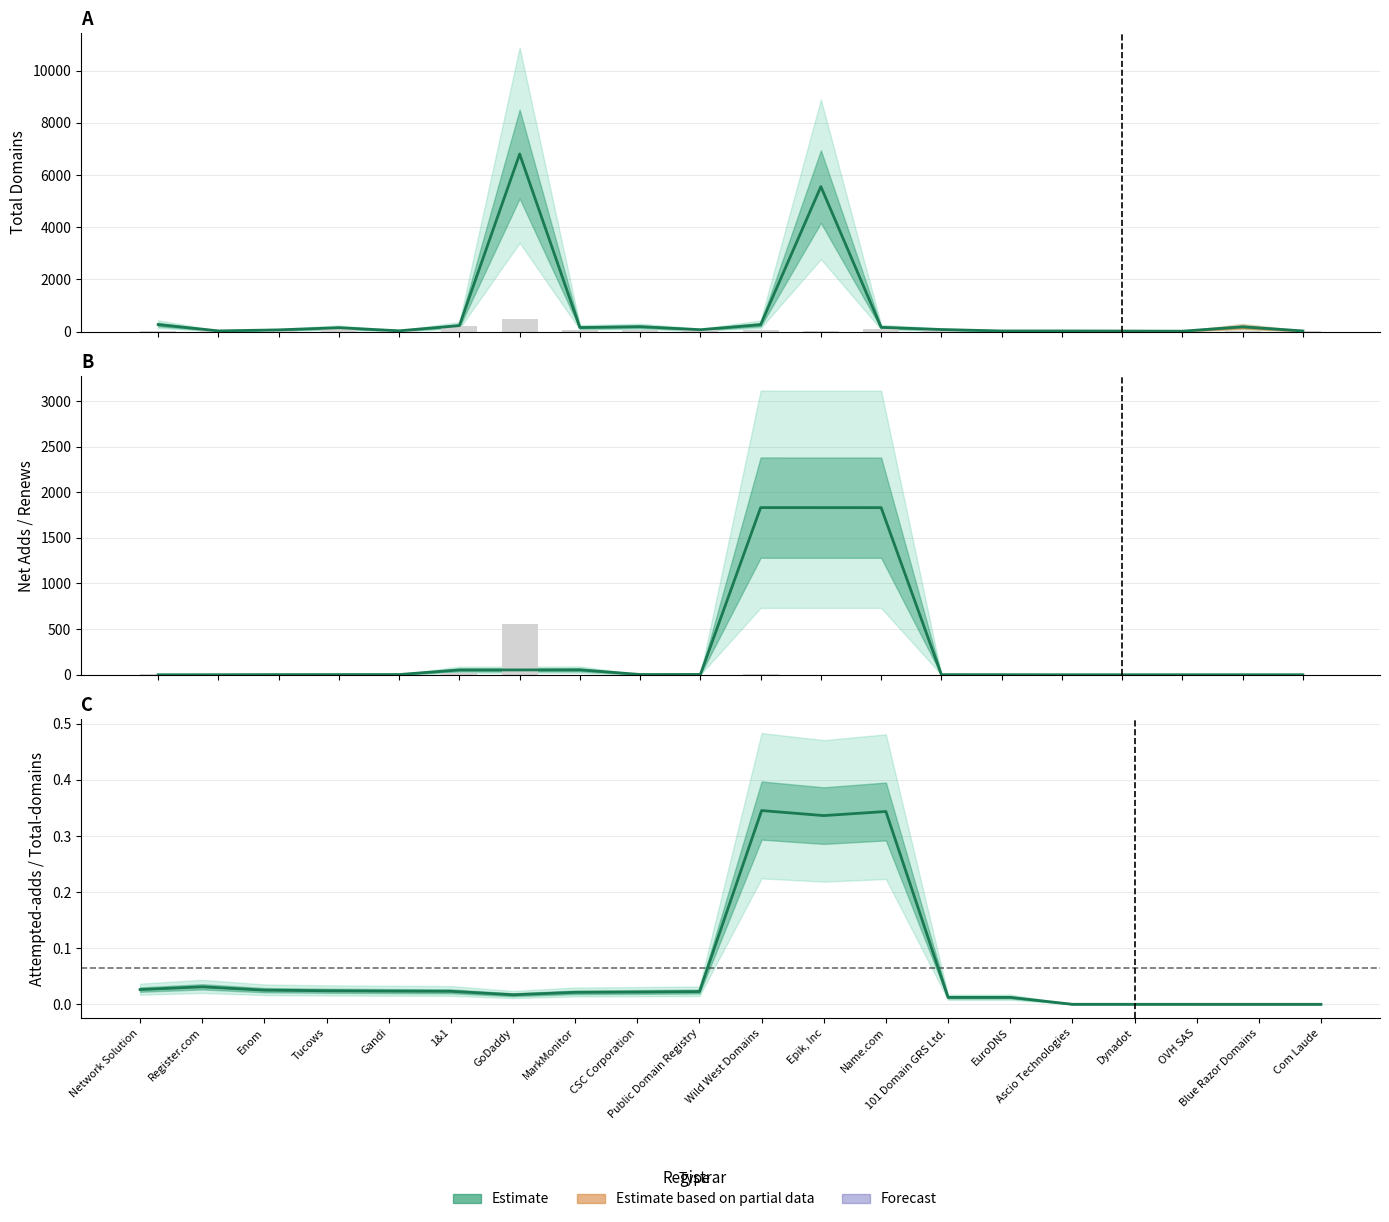

What is the total value across all series at Wild West Domains?

2183.0